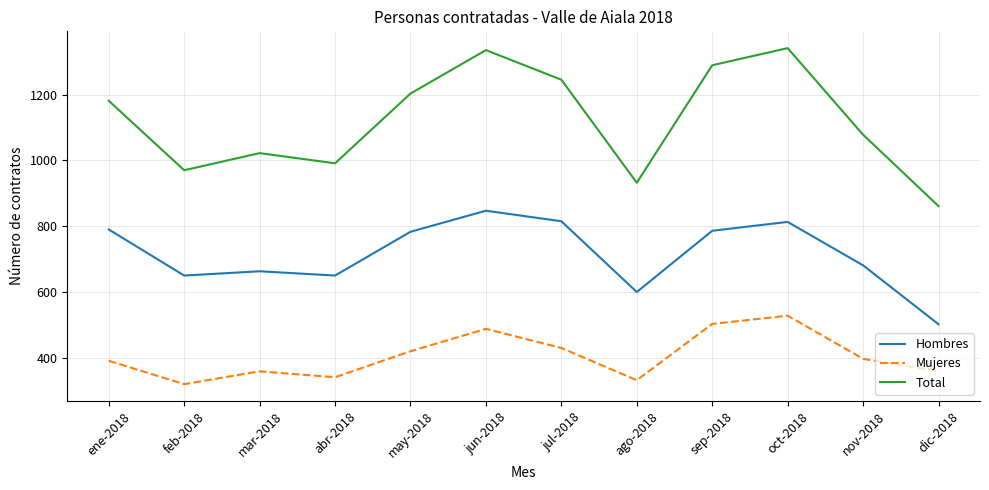

List the series in order of their peak value, lowest first.

Mujeres, Hombres, Total